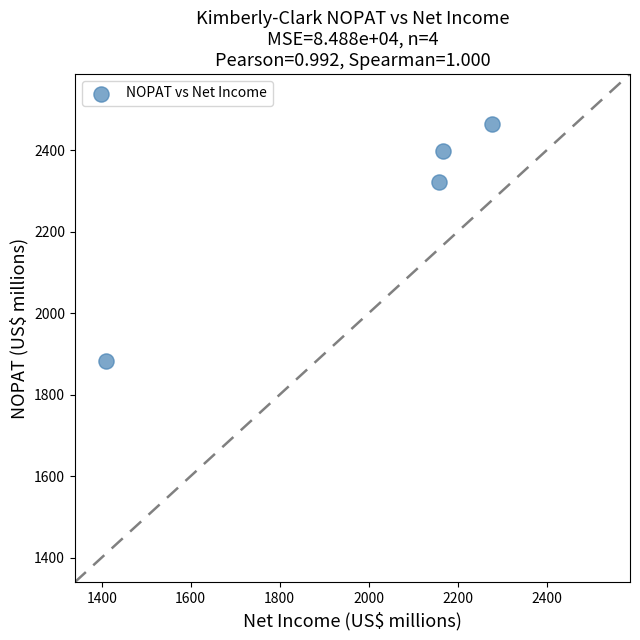

What is the average X value?

2003